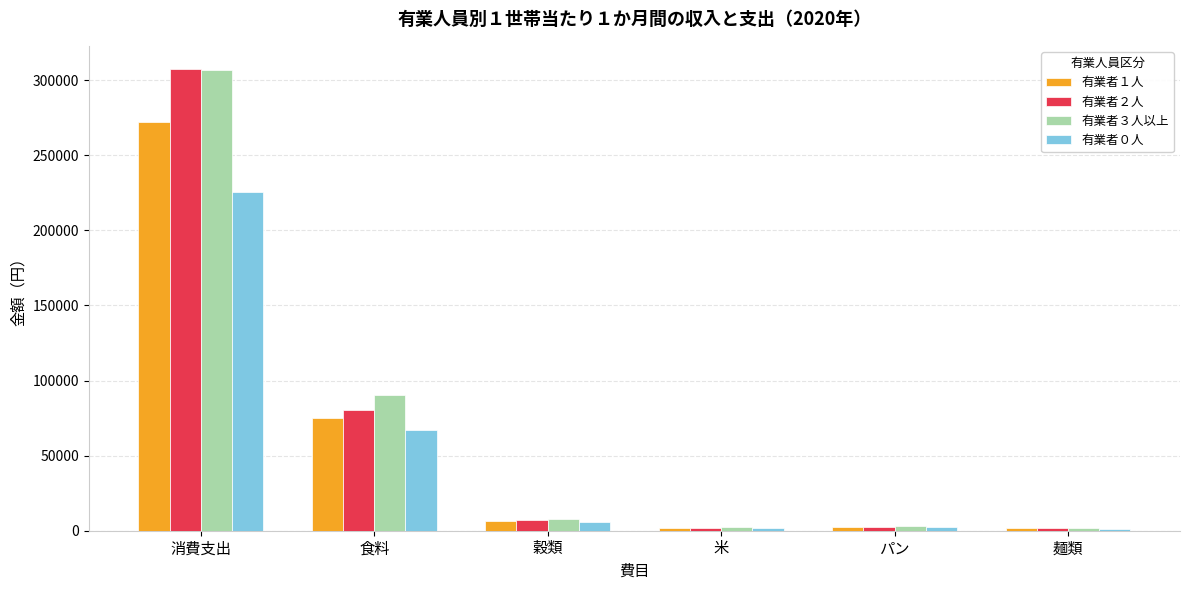

What is the lowest value of the 有業者３人以上 series?

2104